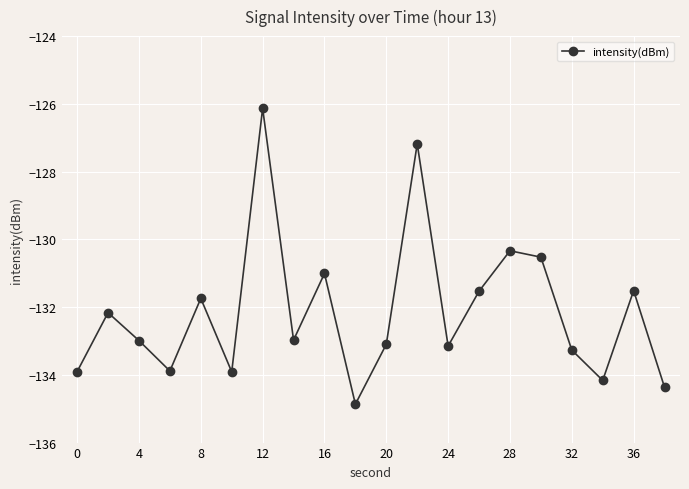

What is the maximum value shown in the chart?

-126.1